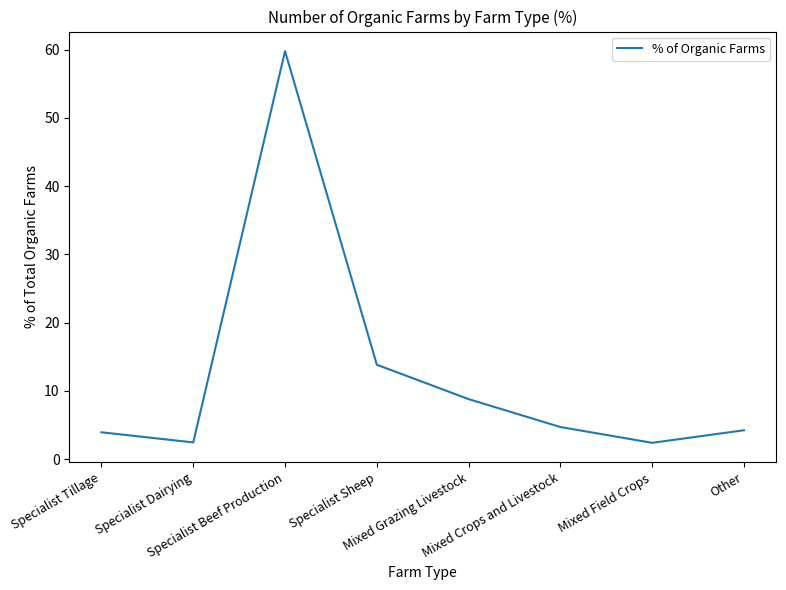

Which label corresponds to the largest value in the chart?

Specialist Beef Production